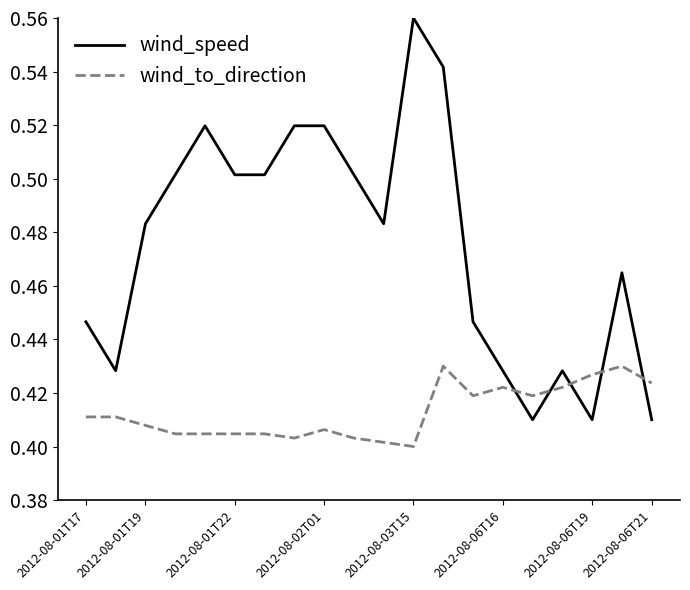

Rank the series by their average value, from lowest to highest.

wind_to_direction, wind_speed